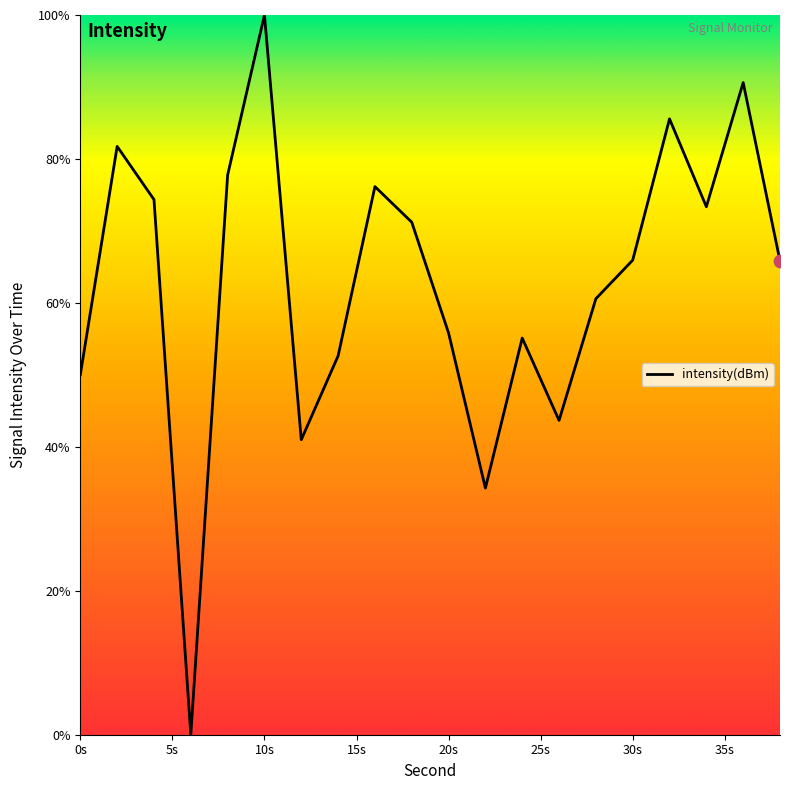

What is the difference between the maximum and minimum values?

100.0